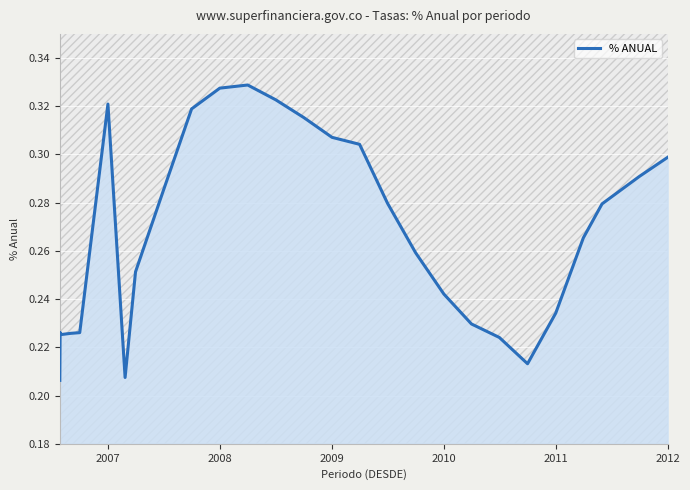

Reading left to right, extract all data points from this chart.

0.2	0.2	0.2	0.2	0.2	0.3	0.2	0.3	0.3	0.3	0.3	0.3	0.3	0.3	0.3	0.3	0.3	0.3	0.2	0.2	0.2	0.2	0.2	0.3	0.3	0.3	0.3